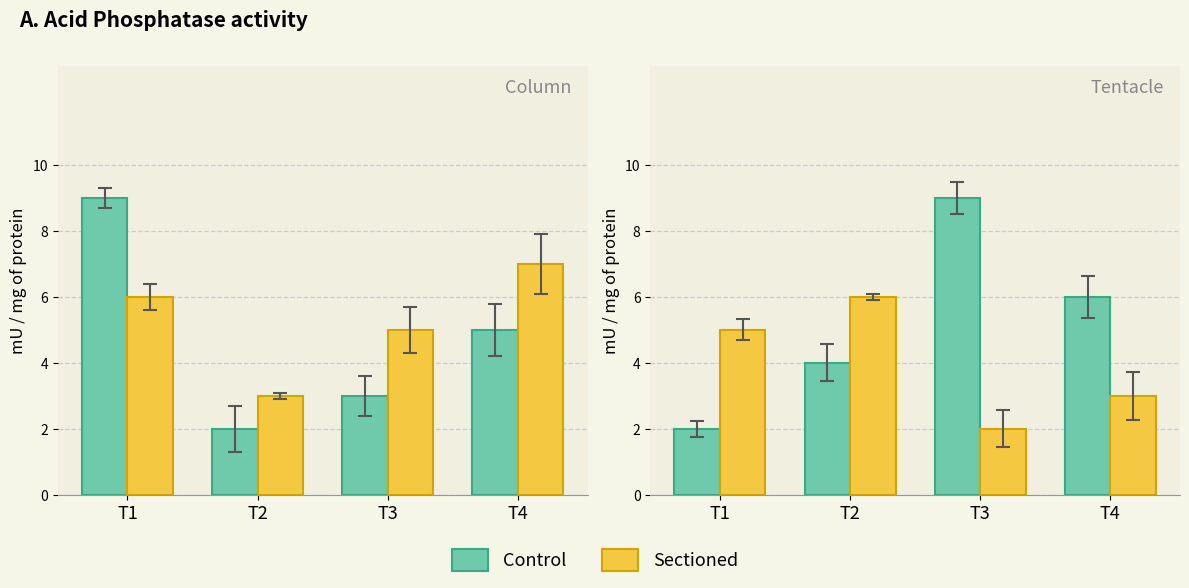

What is the maximum value shown in the chart?

9